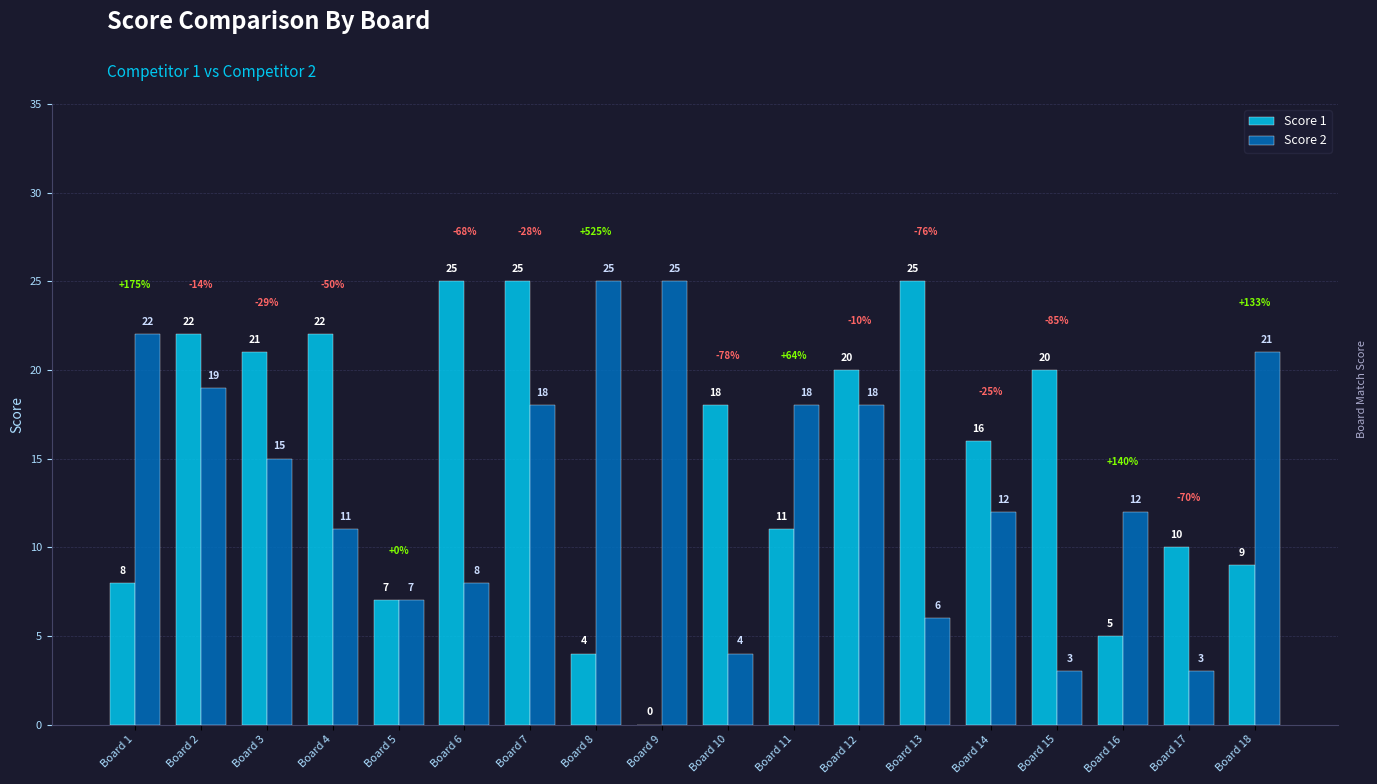

Which series changed the most between Board 1 and Board 10?

Score 2